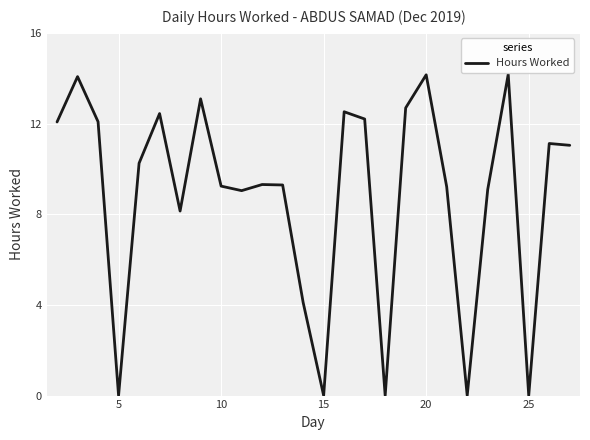

What is the difference between the maximum and minimum values?

14.2